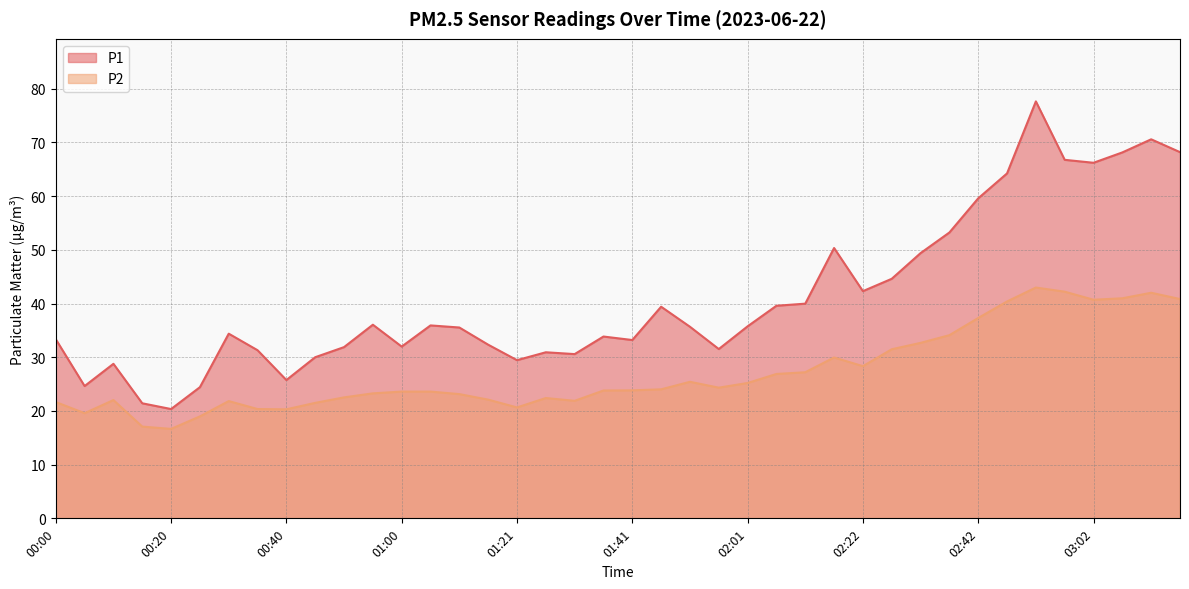

Rank the series by their maximum value, from highest to lowest.

P1, P2